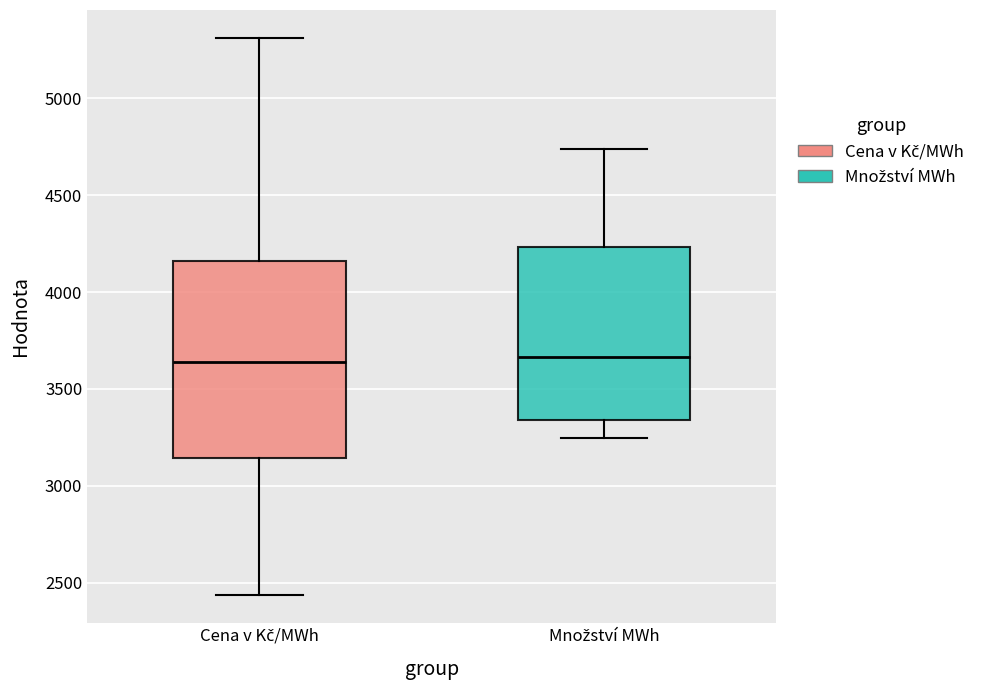

Reading left to right, read every box against the y-axis: the position of its median line, the range the box covers, and the ends of its whiskers. The values are not printed on the chart, so give them approximately, as read against the axis.

Cena v Kč/MWh: median 3650, box 3150 to 4150, whiskers 2450 to 5300
Množství MWh: median 3650, box 3350 to 4250, whiskers 3250 to 4750